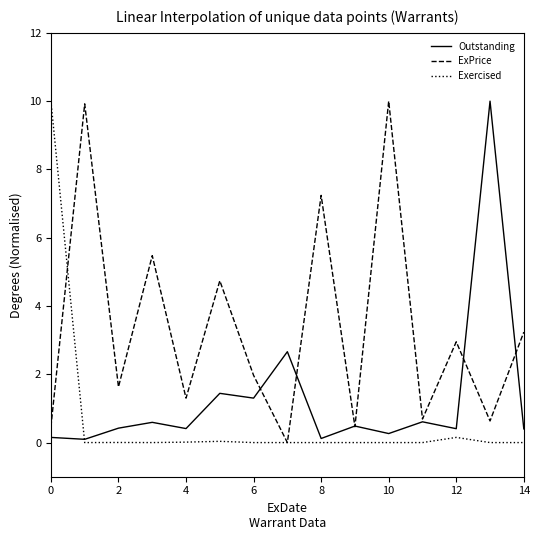

What is the greatest value displayed?

10.0